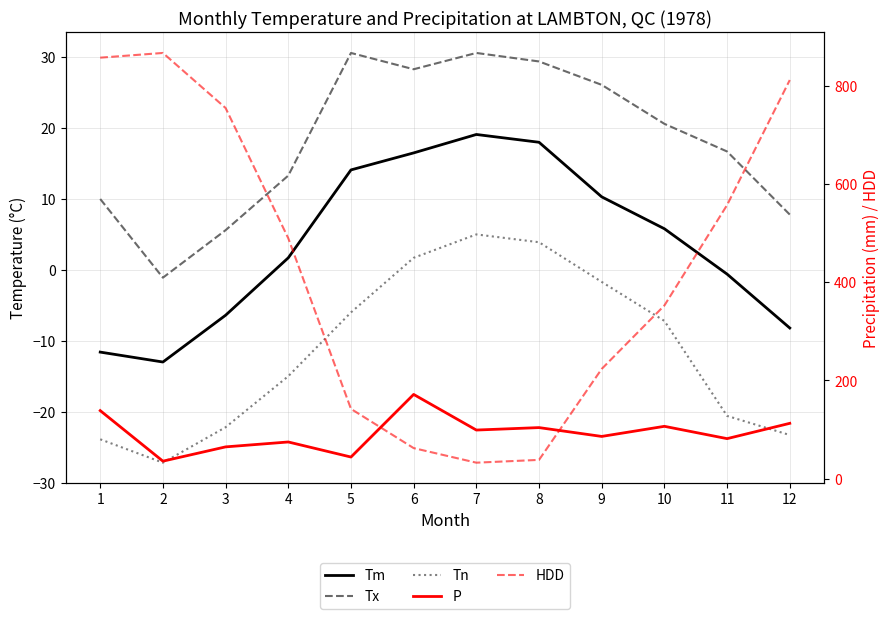

True or false: P and Tn intersect in this chart.

False